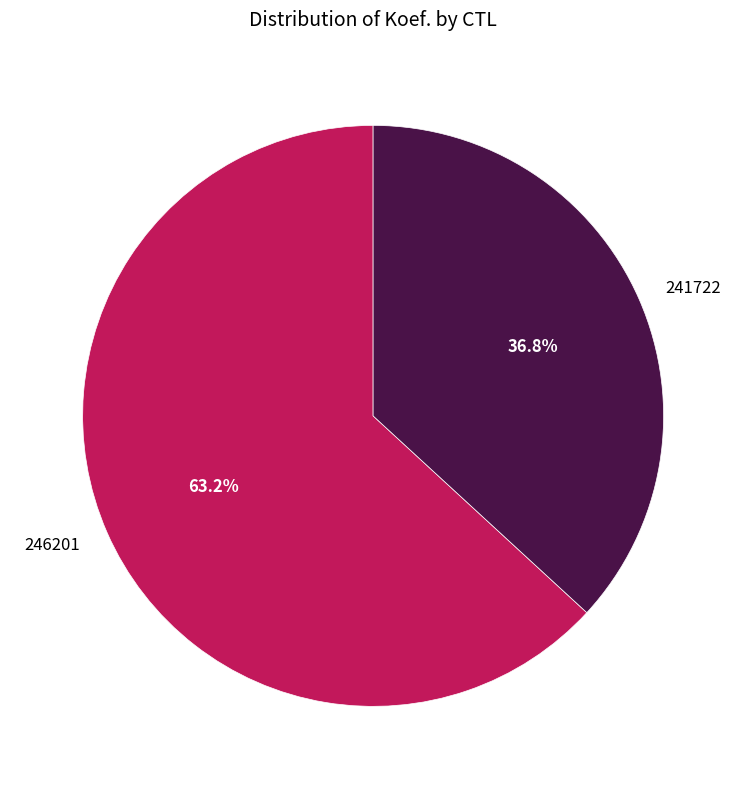

To the nearest percent, what percentage of the pie is 246201?

63%